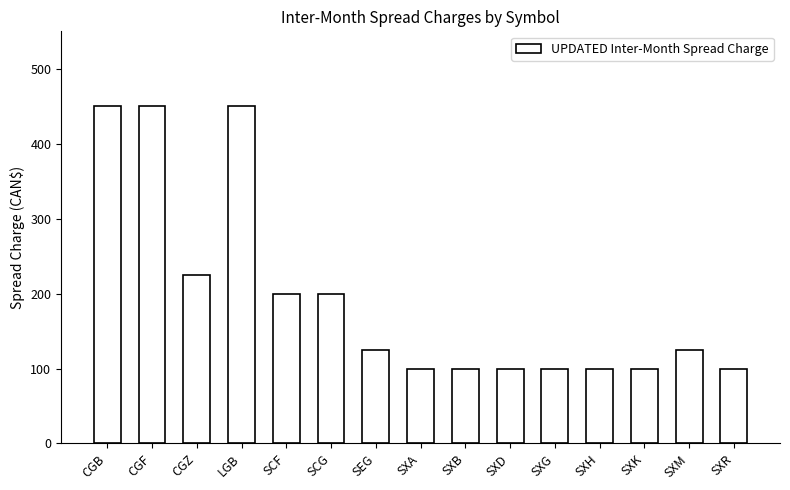

Where does the data first go above 125?

CGB